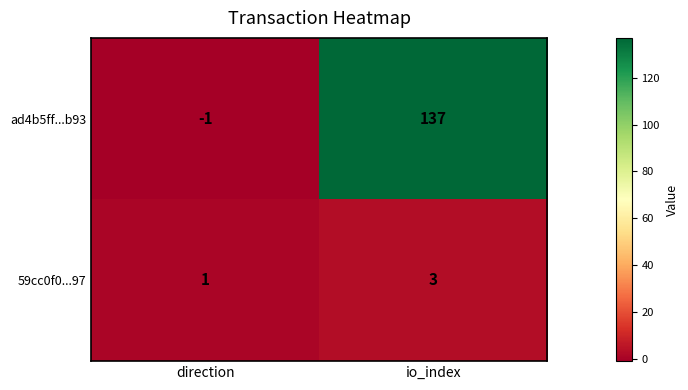

What is the total value across all series at io_index?

140